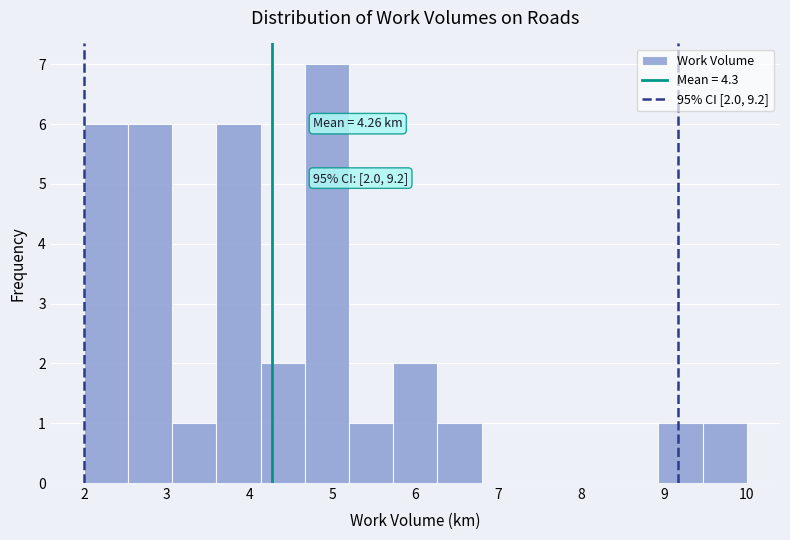

Over which range of the x-axis is the bar tallest?

4.7 to 5.2